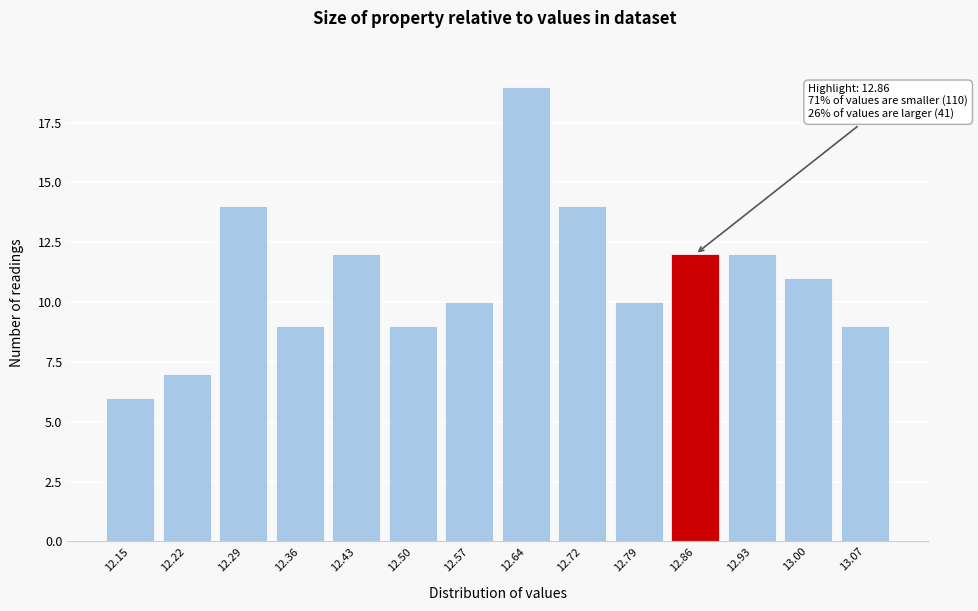

Reading left to right, list all the values displayed in this chart.

12.15=6	12.22=7	12.29=14	12.36=9	12.43=12	12.50=9	12.57=10	12.64=19	12.72=14	12.79=10	12.86=12	12.93=12	13.00=11	13.07=9